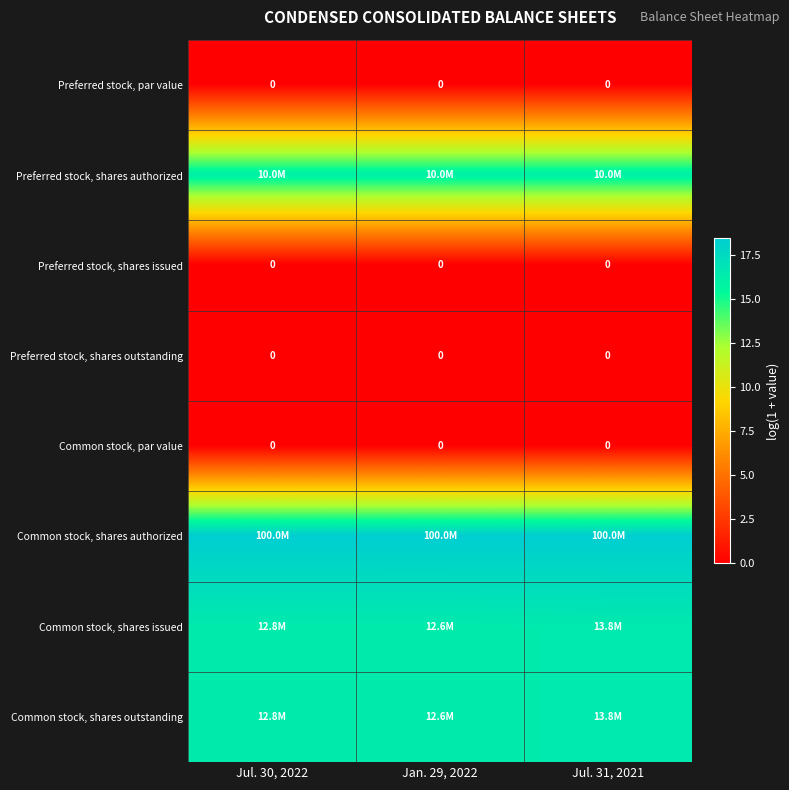

Which category has the lowest value in the Preferred stock, shares issued series?

Jul. 30, 2022